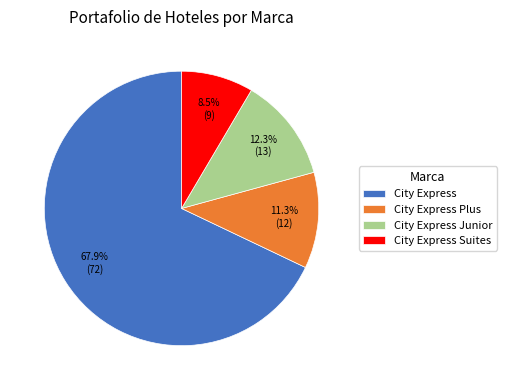

Between City Express Suites and City Express Junior, which is larger?

City Express Junior